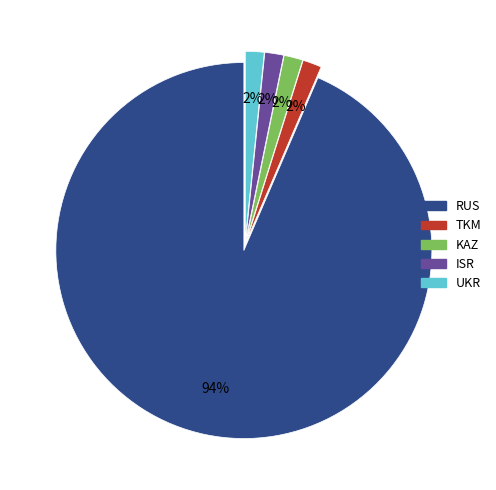

Between UKR and RUS, which is larger?

RUS